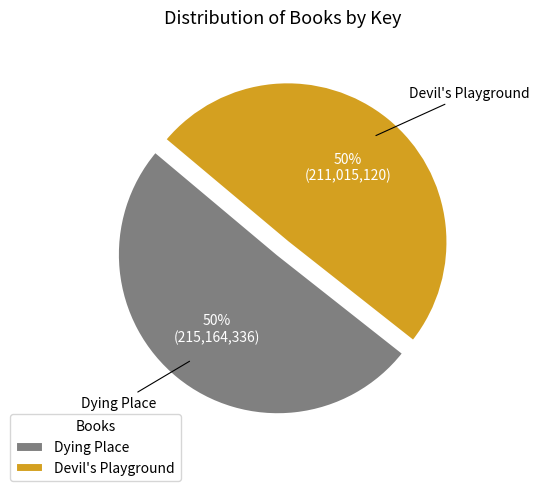

What is the ratio of the value at Dying Place to the value at Devil's Playground?

1.0